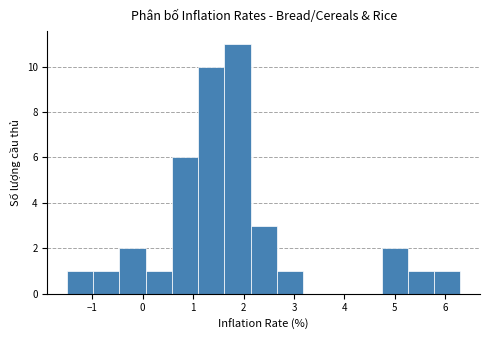

What is the height of the bar covering -1.50 to -0.98 on the x-axis? Neither the bar edges nor the heights are printed on the chart, so give them approximately, as read against the axes.

1